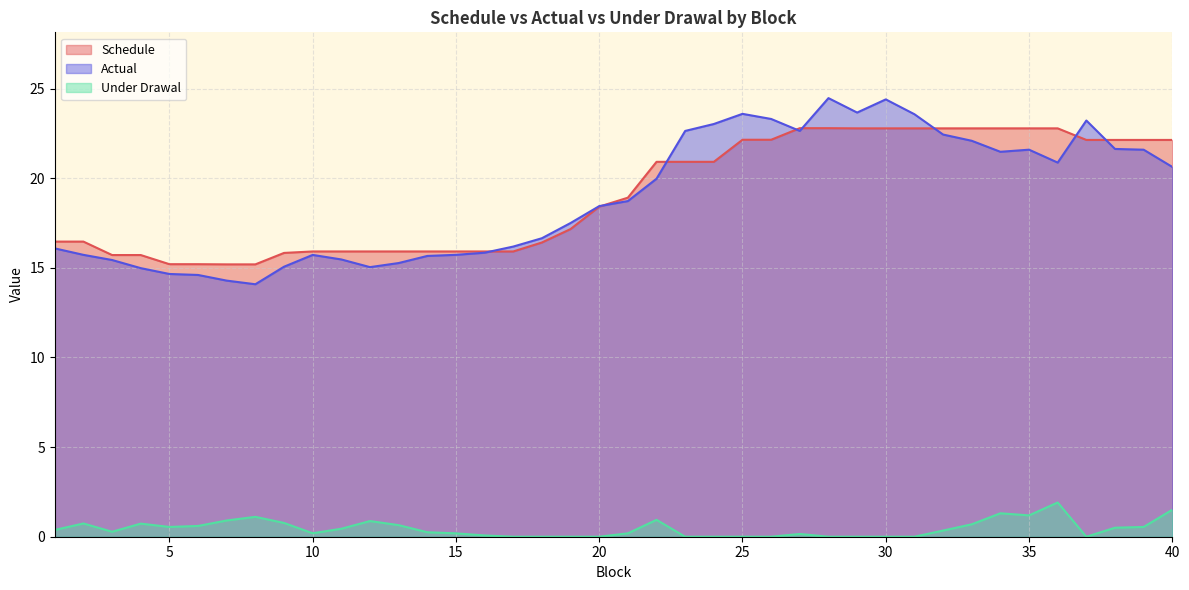

Rank the categories by Schedule value from lowest to highest.

7, 8, 5, 6, 3, 4, 9, 10, 11, 12, 13, 14, 15, 16, 17, 18, 1, 2, 19, 20, 21, 22, 23, 24, 37, 38, 39, 40, 25, 26, 29, 30, 31, 32, 33, 34, 35, 36, 27, 28